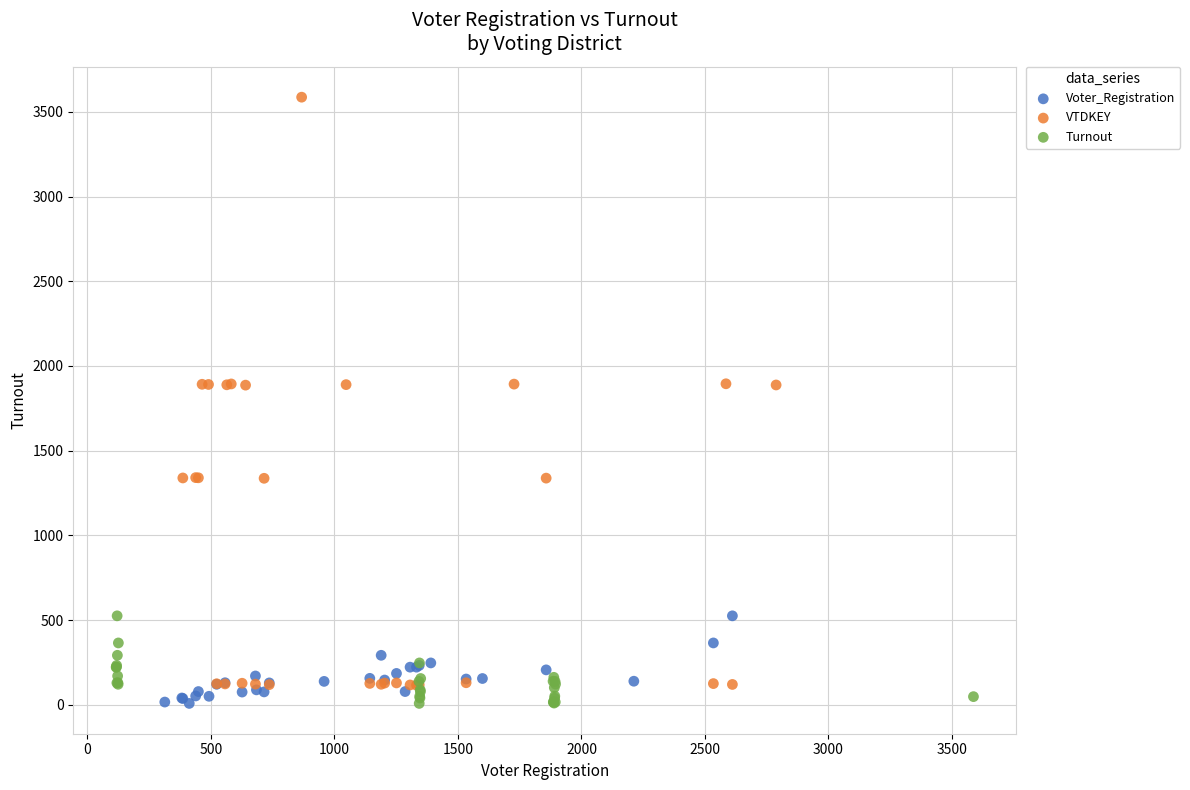

Which series contains the highest Y value?

VTDKEY